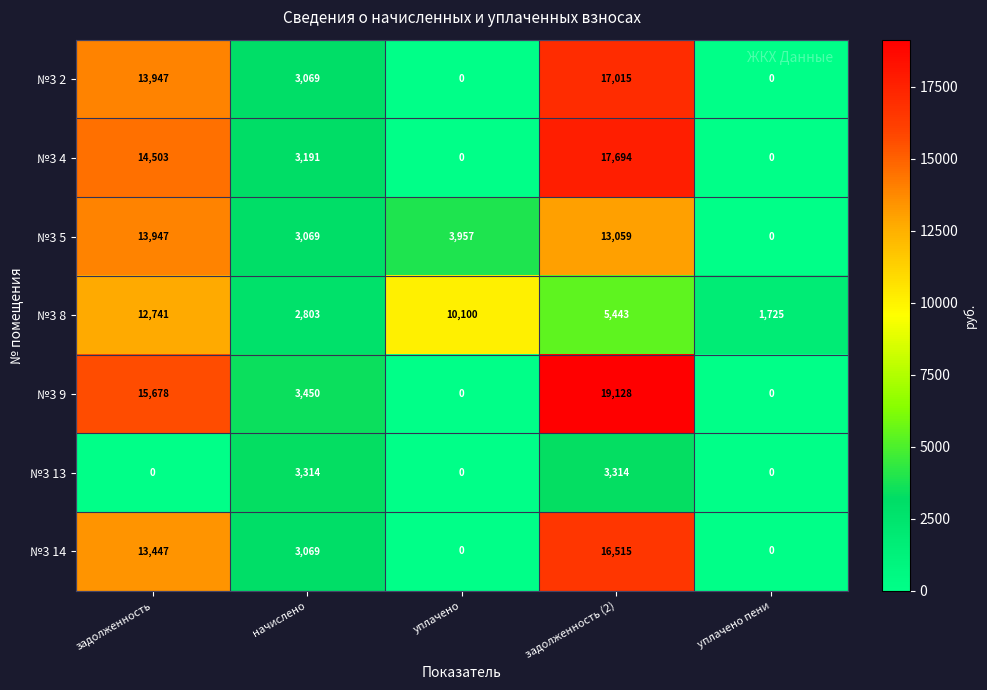

The value of №3 5 at начислено is 4767. True or false?

False